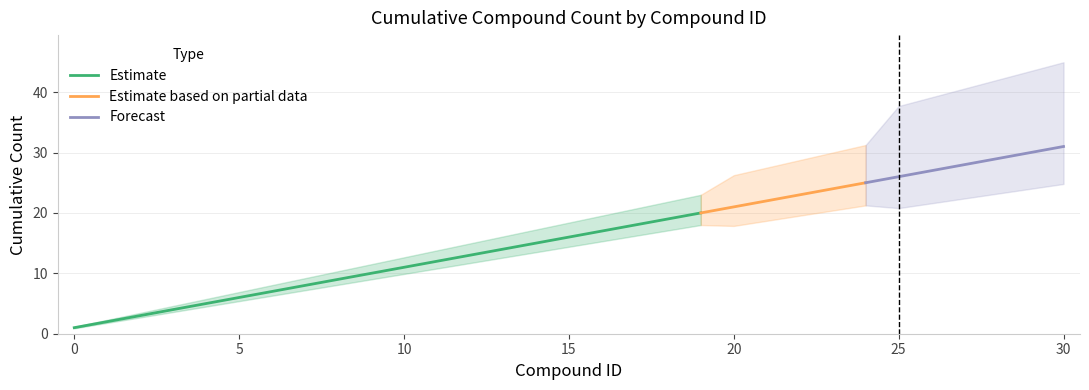

The chart shows a value of 1 at 5. True or false?

False